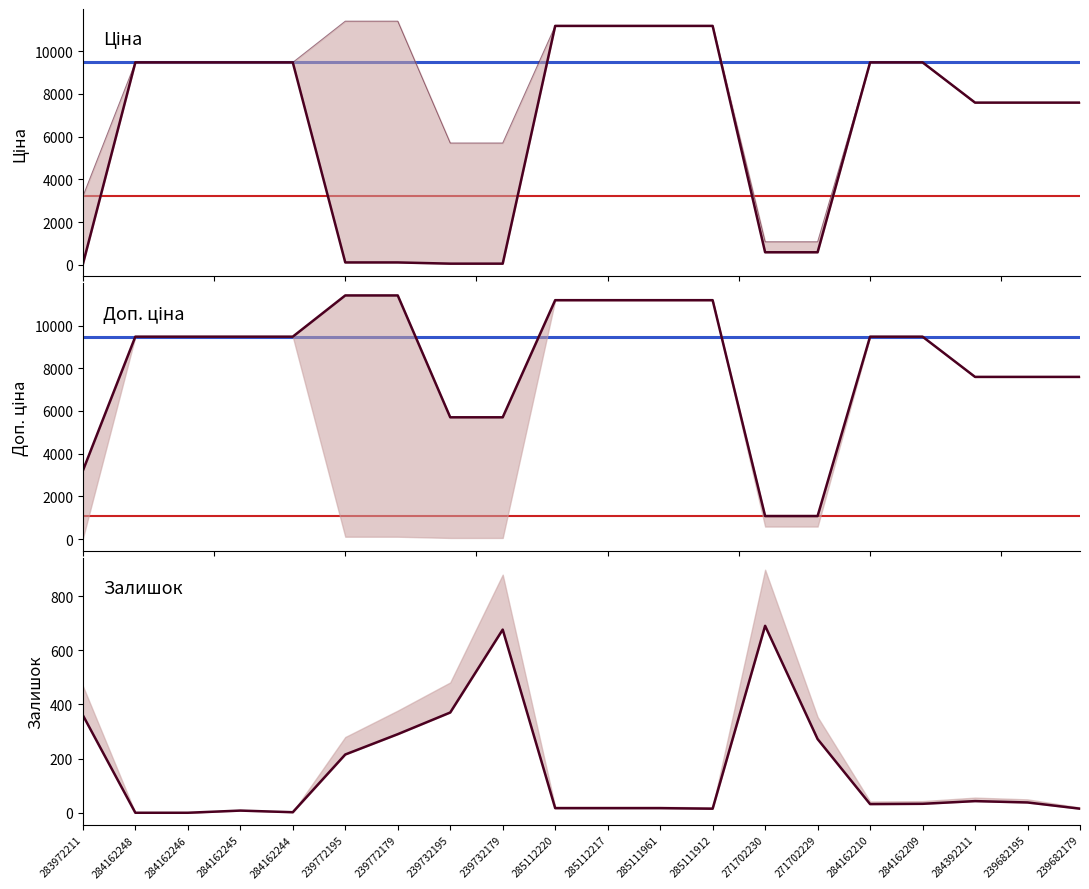

The Доп. ціна series shows 1839.5 at 271702230. True or false?

False